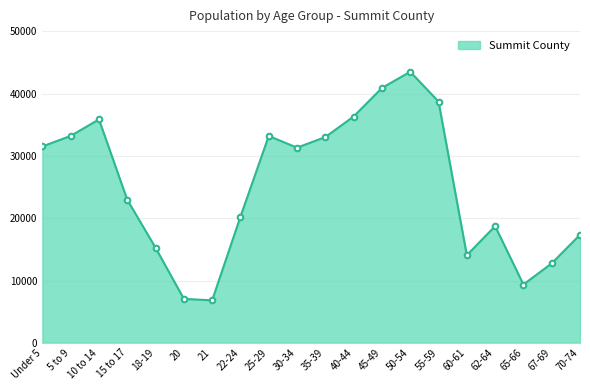

What is the difference between the maximum and minimum values?

36704